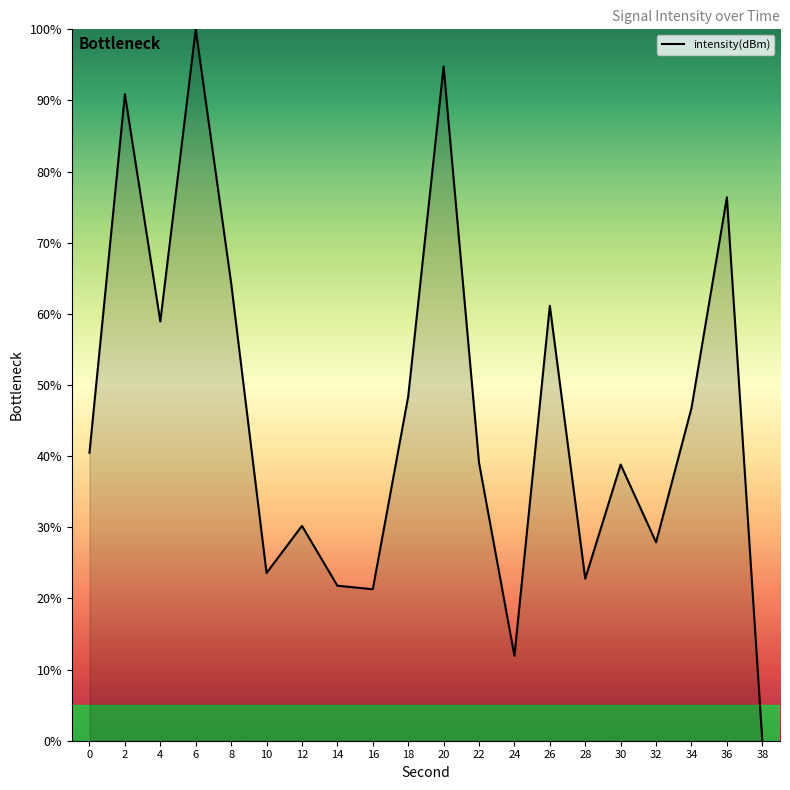

The chart shows a value of 10.8 at 10. True or false?

False